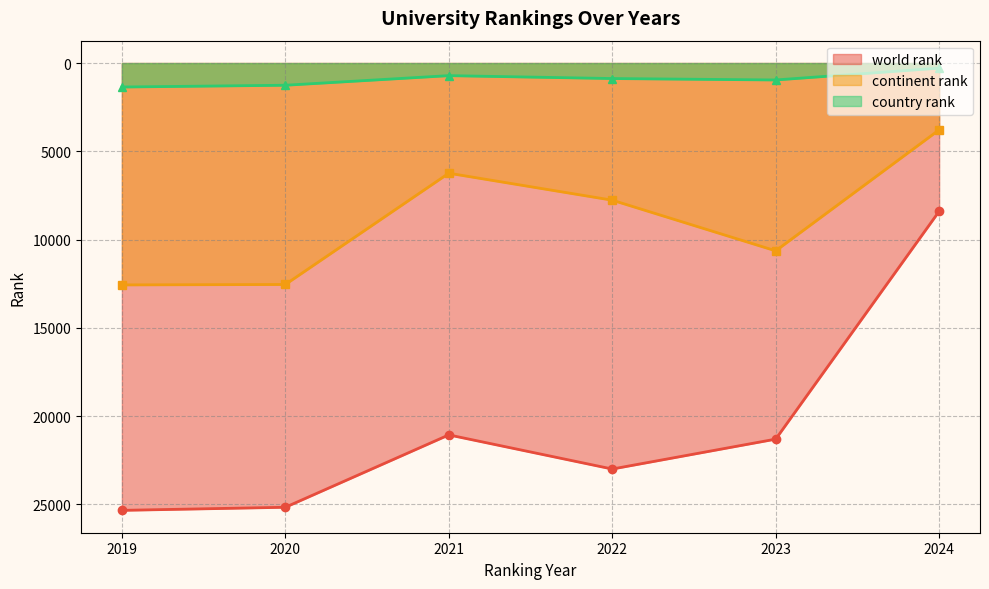

At which category does continent rank reach its first local valley?

2021